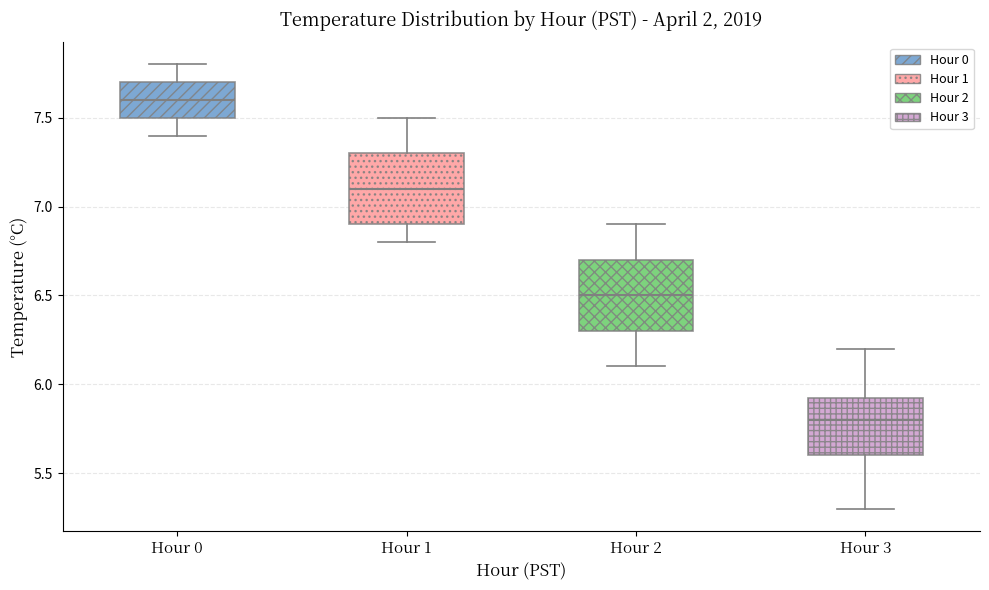

Which box has the highest median line?

Hour 0